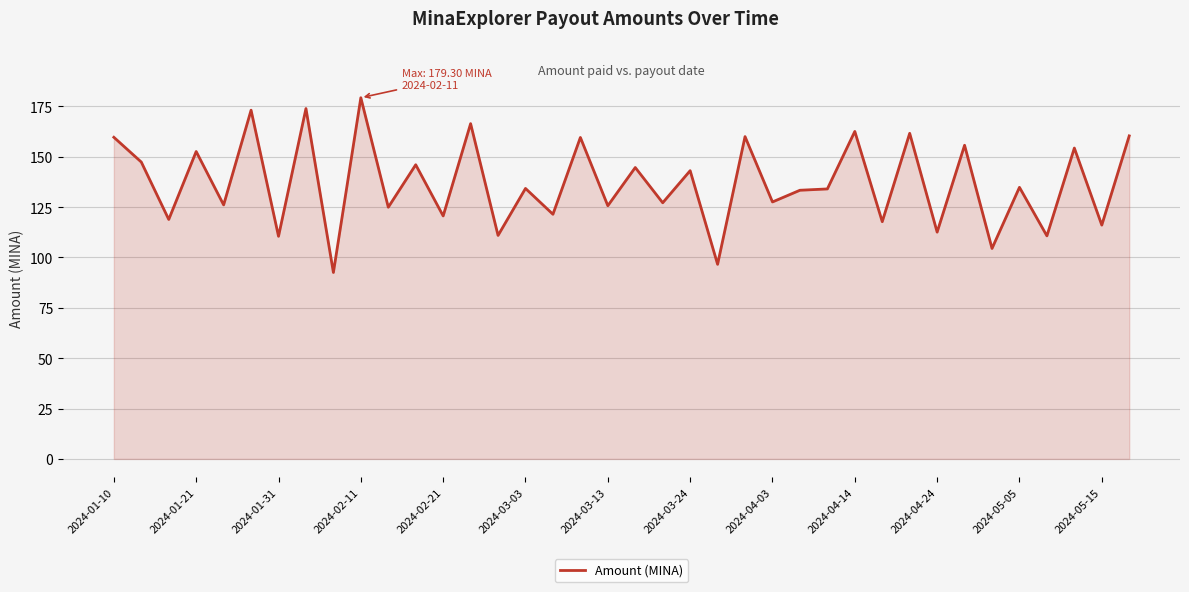

What is the greatest value displayed?

179.3